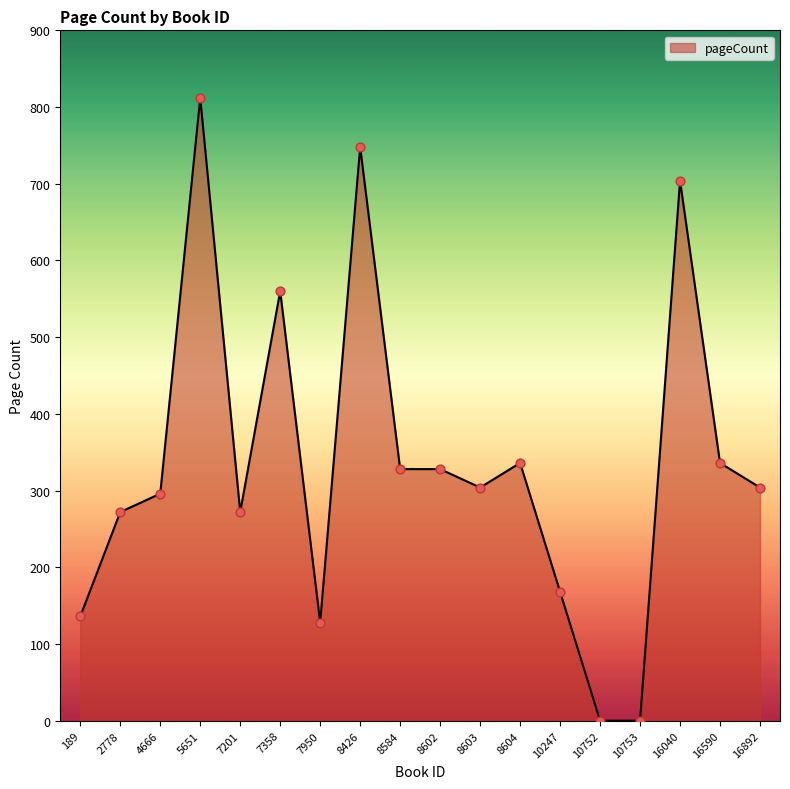

Which has a higher value, 16040 or 2778?

16040